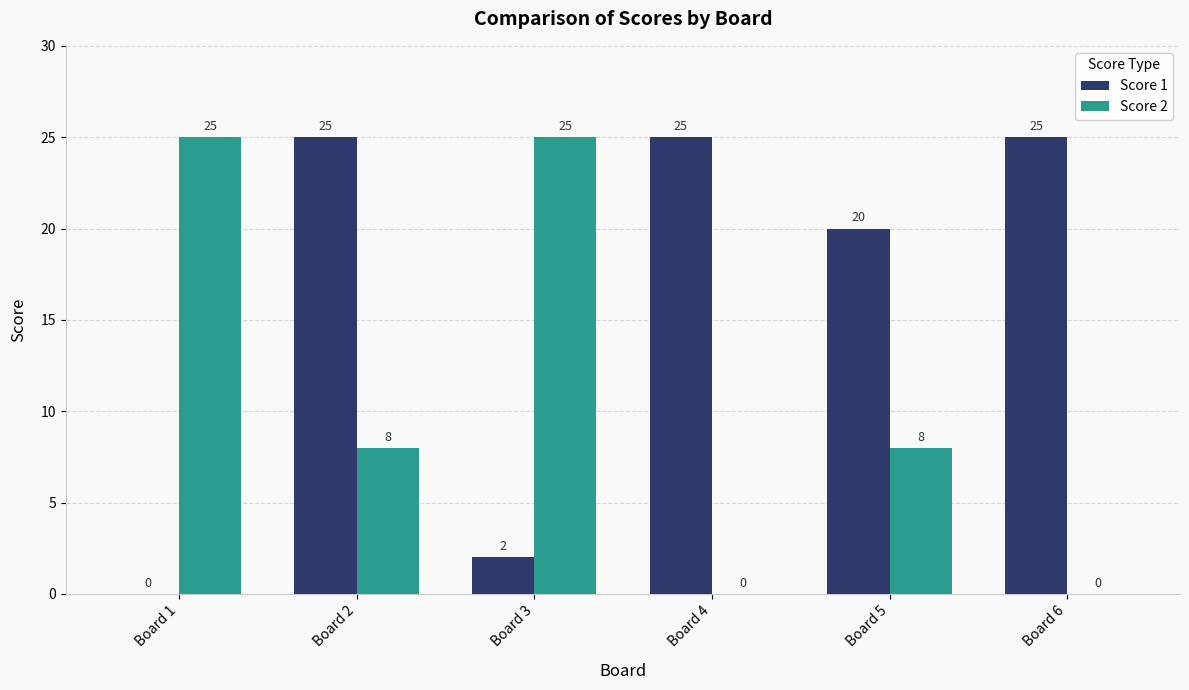

What is the sum of all Score 2 values?

66